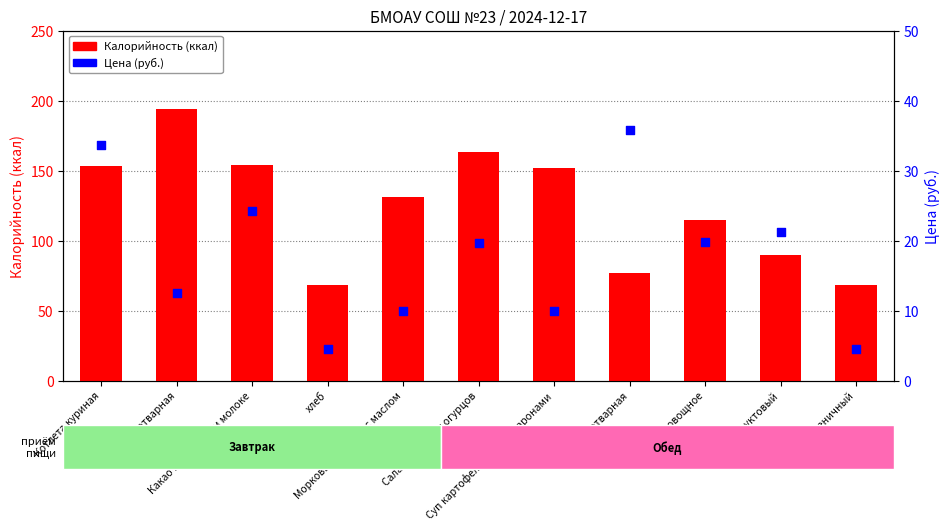

Which series has the widest spread of Y values?

Калорийность